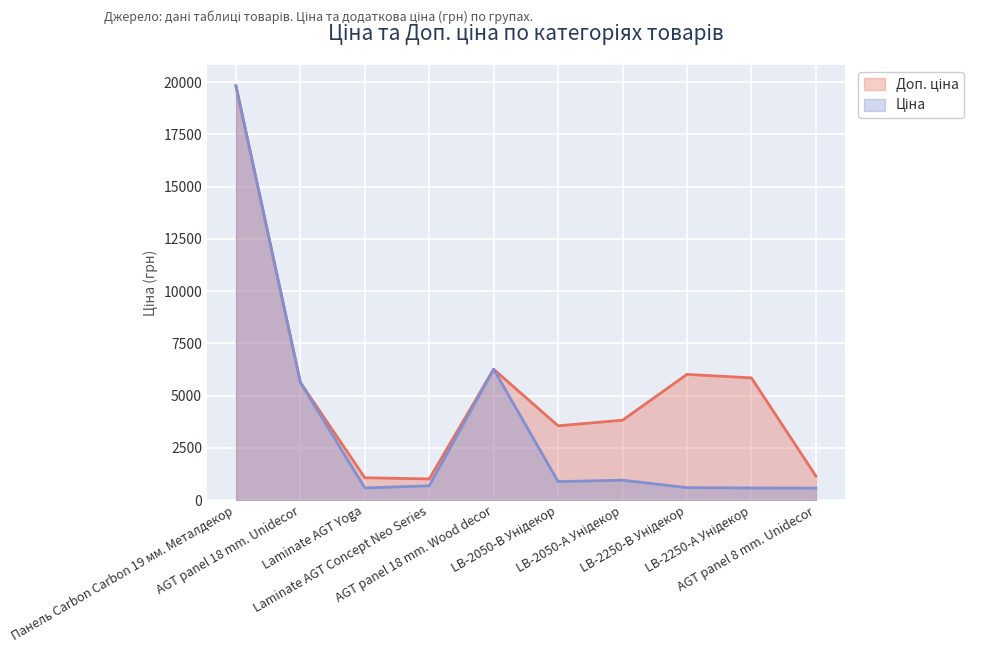

What is the label of the 2nd point from the left?

AGT panel 18 mm. Unidecor